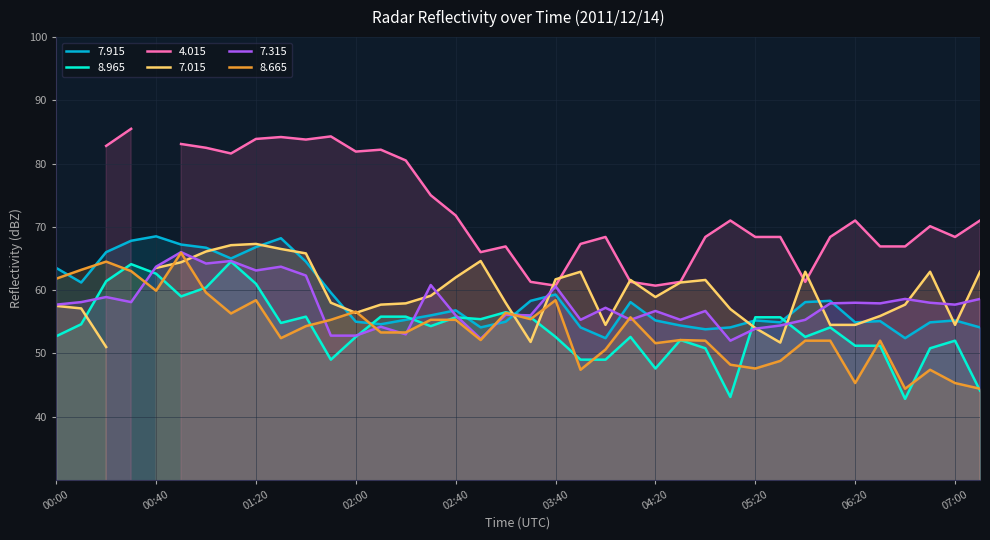

At which label is   7.915 closest to 60?

01:50